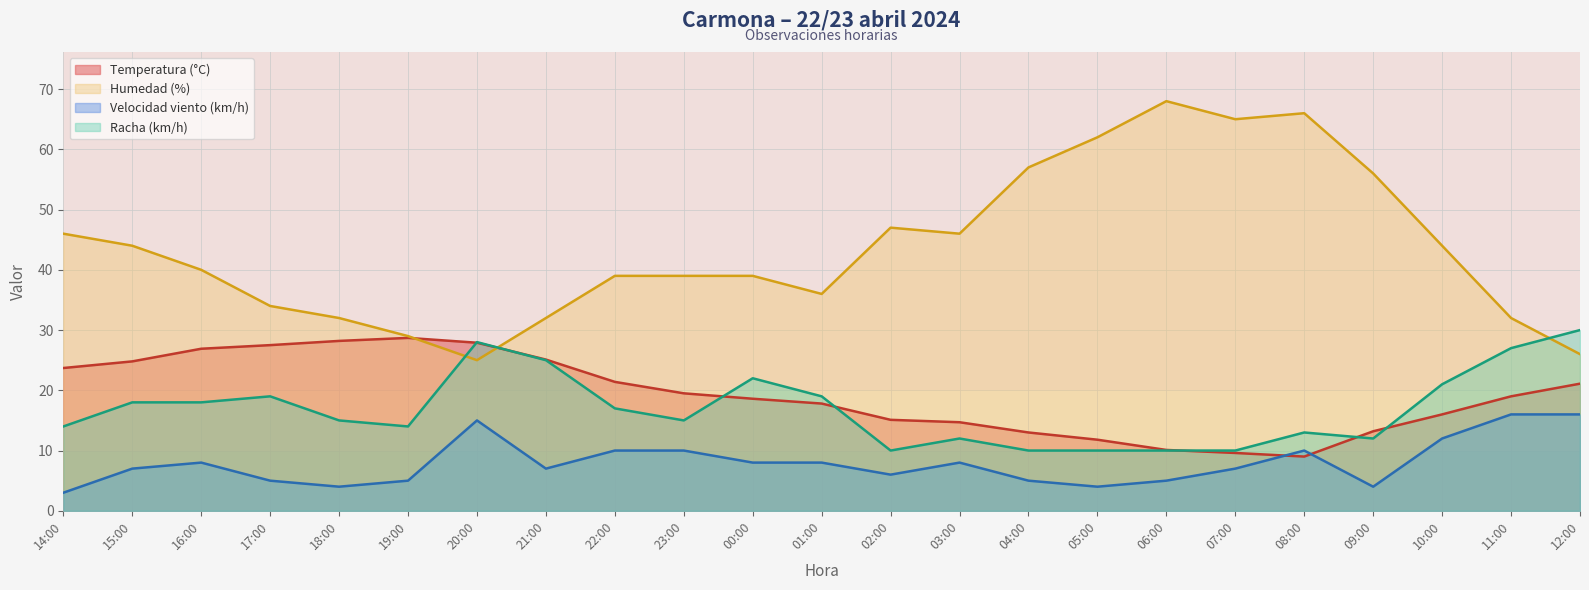

The value of Velocidad viento (km/h) at 06:00 is 5.0. True or false?

True